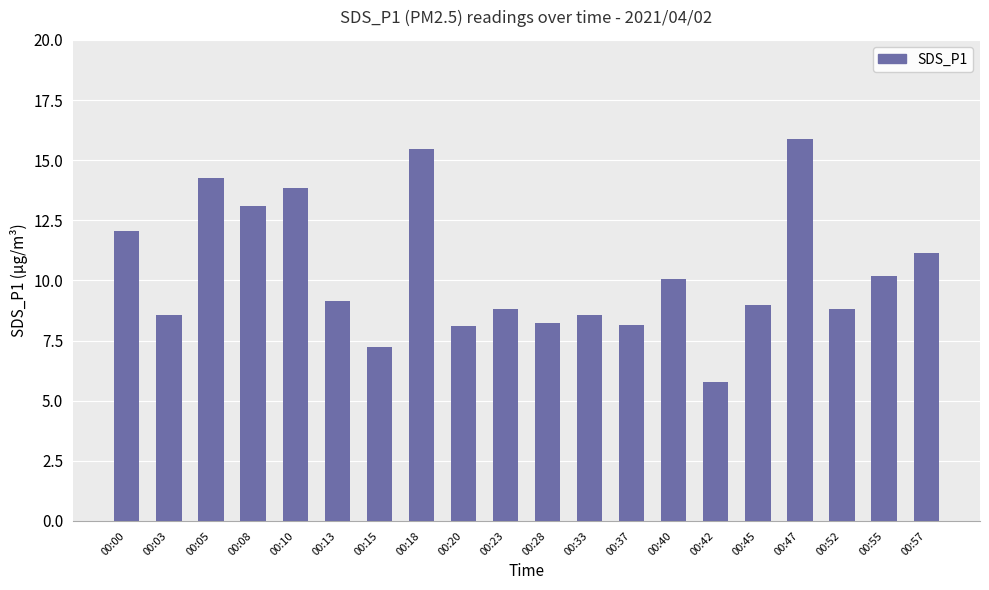

Which category has the highest value across all series?

00:47